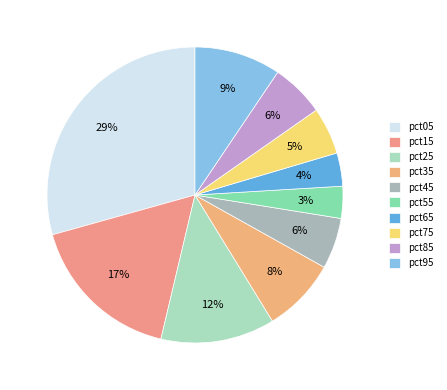

Is there any slice that represents more than half of the pie?

No